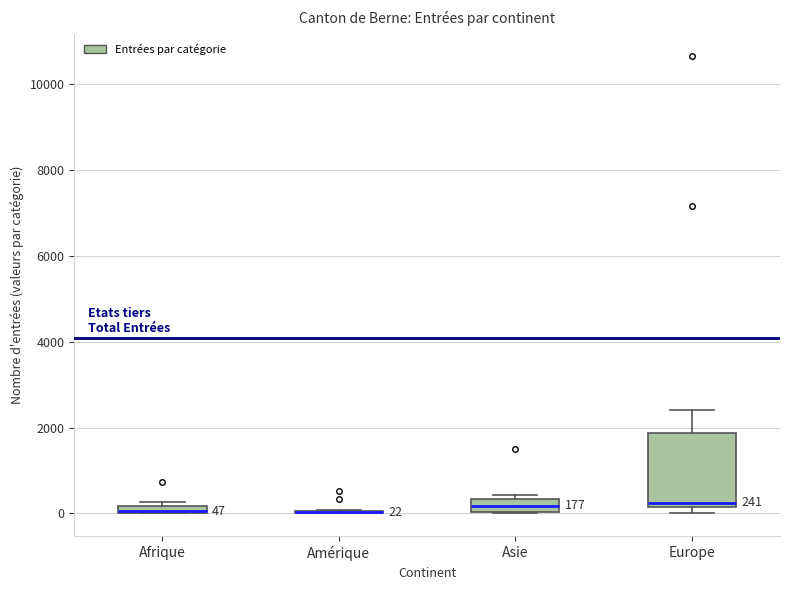

Which box is the tallest, from its lower edge to its upper edge?

Europe